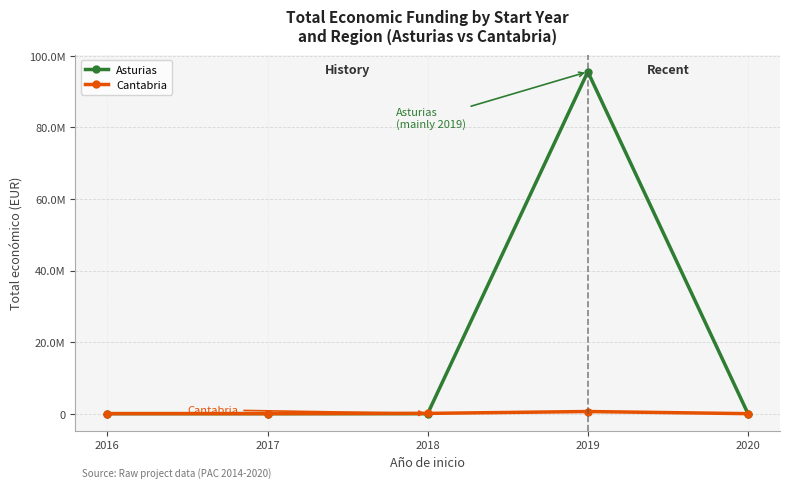

Which label corresponds to the smallest value in the chart?

2016